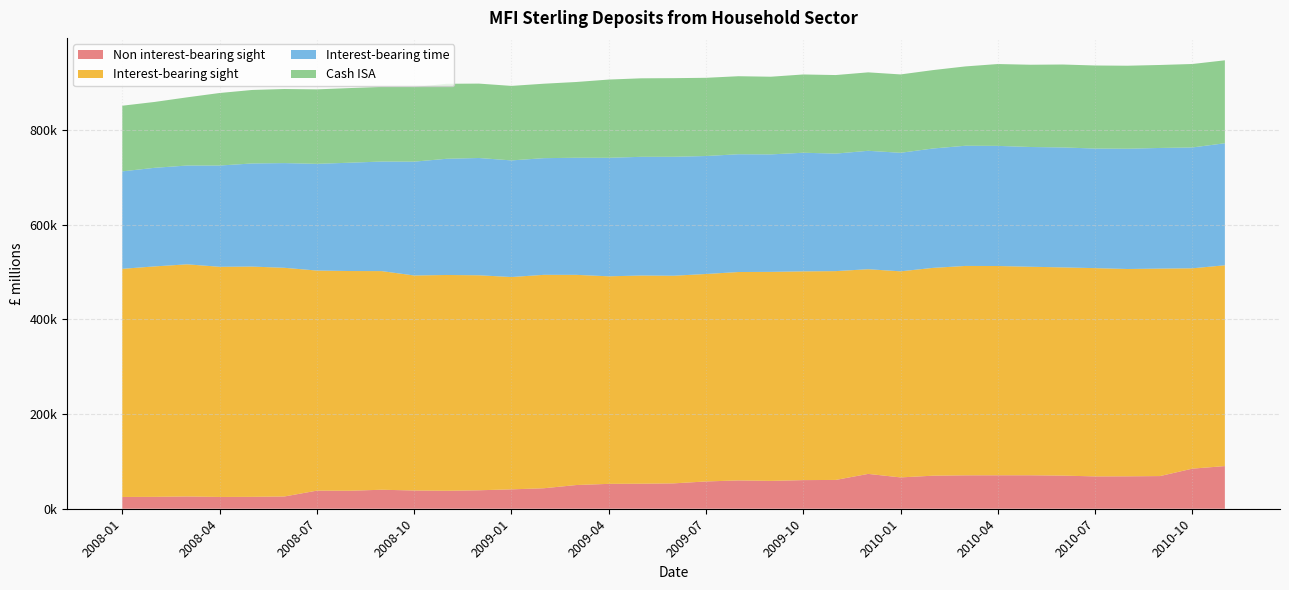

Reading left to right, transcribe all the data shown in this chart.

Non interest-bearing sight: 24877.7	25084.6	25913.6	24887.5	25114.8	25898.0	38208.0	37957.0	40102.0	38542.0	37907.7	39002.4	40929.0	43257.8	50041.0	52529.6	52842.9	53557.4	57601.7	59791.8	58782.6	60442.7	60827.0	73553.4	66164.6	69772.2	70541.8	70633.5	70650.8	69962.3	68286.7	68447.5	68964.3	84686.6	90056.3
Interest-bearing sight: 481628.7	486541.8	490093.8	485937.4	486150.7	482778.1	464674.6	463918.0	461595.2	453911.3	455608.3	453885.7	448274.0	450569.4	443739.1	438191.4	439515.1	438370.7	437992.2	439981.5	441304.7	440715.1	440849.7	432148.2	435060.4	438745.0	442046.4	441821.1	440259.5	439584.7	439673.0	437694.6	438013.8	422932.8	423928.9
Interest-bearing time: 205802.1	208185.1	208604.5	213758.3	217696.7	221076.0	225298.2	228651.7	231325.7	240332.6	245338.0	247620.1	246219.0	246339.5	247238.7	250208.4	250638.4	251130.3	249089.1	248675.2	248035.7	250439.3	248118.0	250017.5	250267.4	252077.3	253777.8	253650.5	252818.5	253264.3	252489.9	253936.7	254727.2	255168.1	257663.2
Cash ISA: 138568.8	139063.4	143958.2	153134.7	155141.0	156405.8	157211.3	157563.7	157593.0	157548.6	158366.5	157052.8	157294.0	157164.4	159944.7	165157.6	165734.0	166003.8	165114.0	164695.9	163975.9	165255.6	165826.1	165599.0	165445.6	165495.7	167499.4	172780.1	173663.5	175056.4	175343.7	175236.8	175193.8	176177.4	175093.5